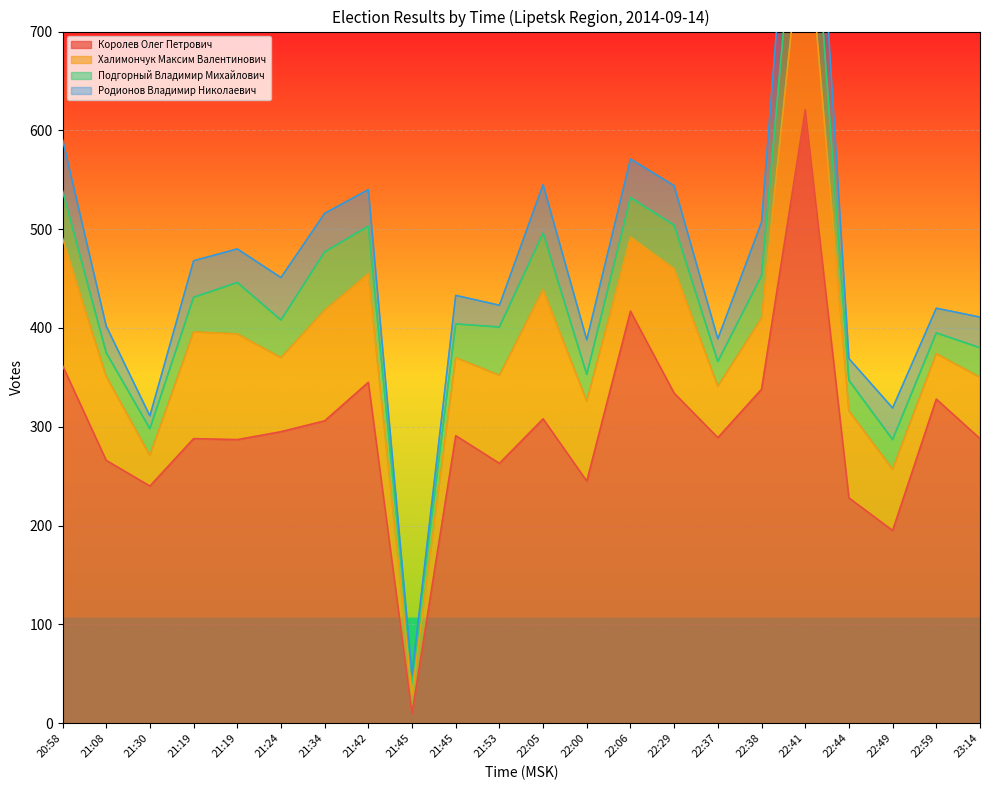

What is the average value of the Халимончук Максим Валентинович series?

89